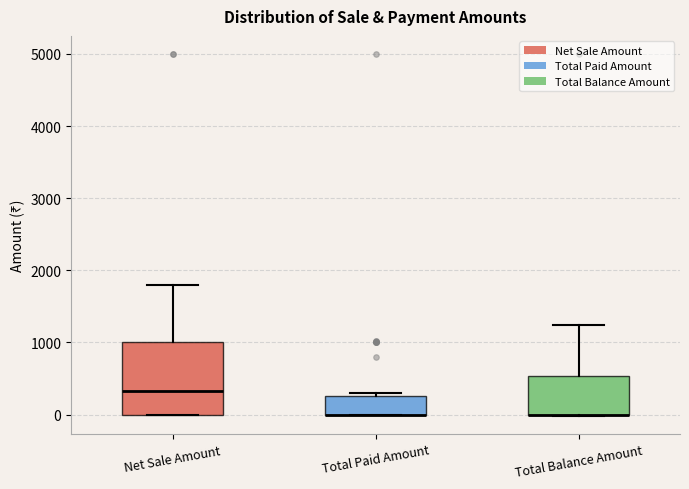

Reading left to right, read every box against the y-axis: the position of its median line, the range the box covers, and the ends of its whiskers. The values are not printed on the chart, so give them approximately, as read against the axis.

Net Sale Amount: median 300, box 0 to 1000, whiskers 0 to 1800
Total Paid Amount: median 0 (drawn on the box's lower edge), box 0 to 300, whiskers 0 to 300 (just above the box's upper edge)
Total Balance Amount: median 0 (drawn on the box's lower edge), box 0 to 500, whiskers 0 to 1200